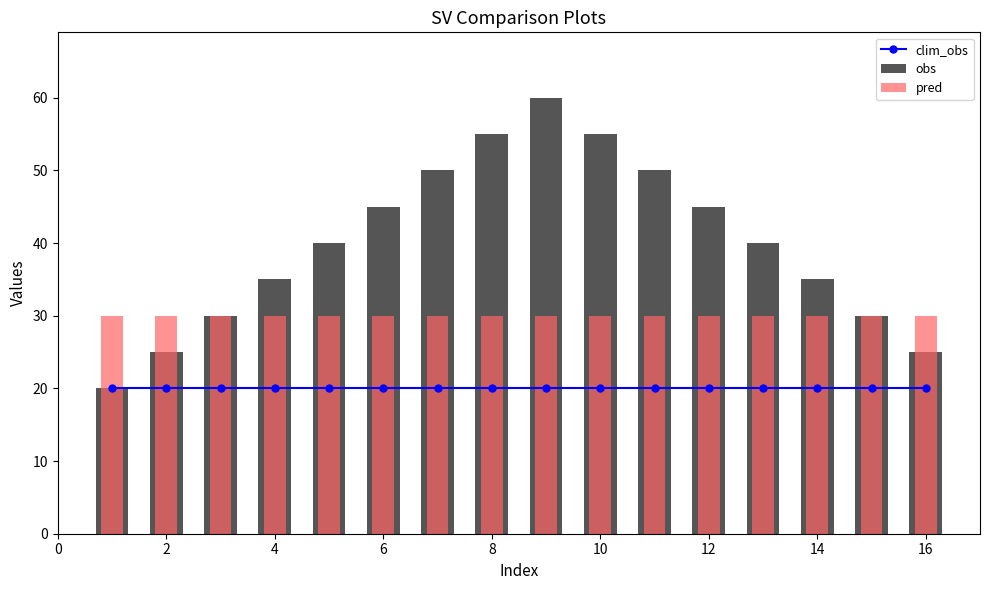

The value of clim_obs at 6 is 34. True or false?

False